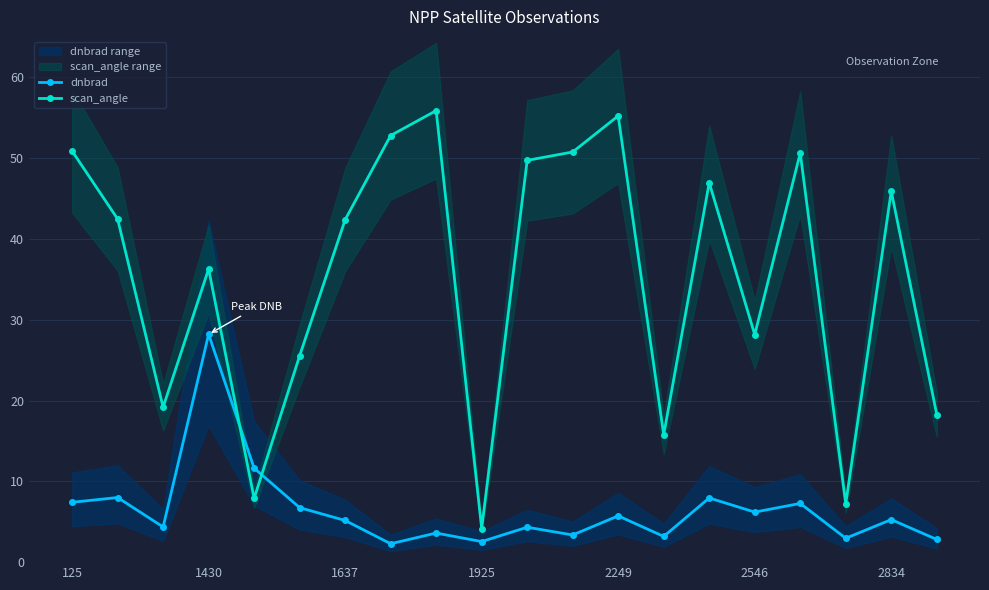

What is the approximate value of dnbrad at 2249?

5.7